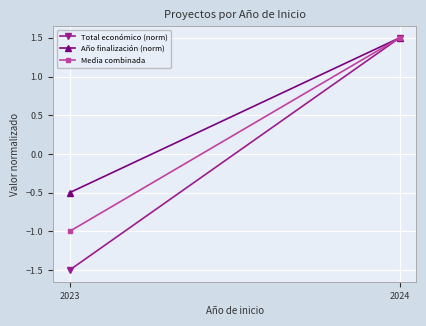

At 2023, list the series in order from largest to smallest.

Año finalización (norm), Media combinada, Total económico (norm)